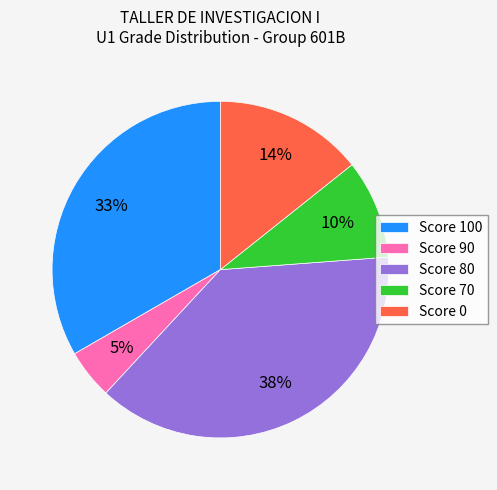

How many slices are in this pie chart?

5